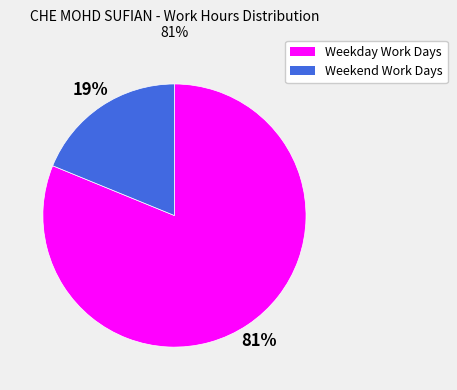

Is it true that Weekend Work Days is 19% of the pie?

True